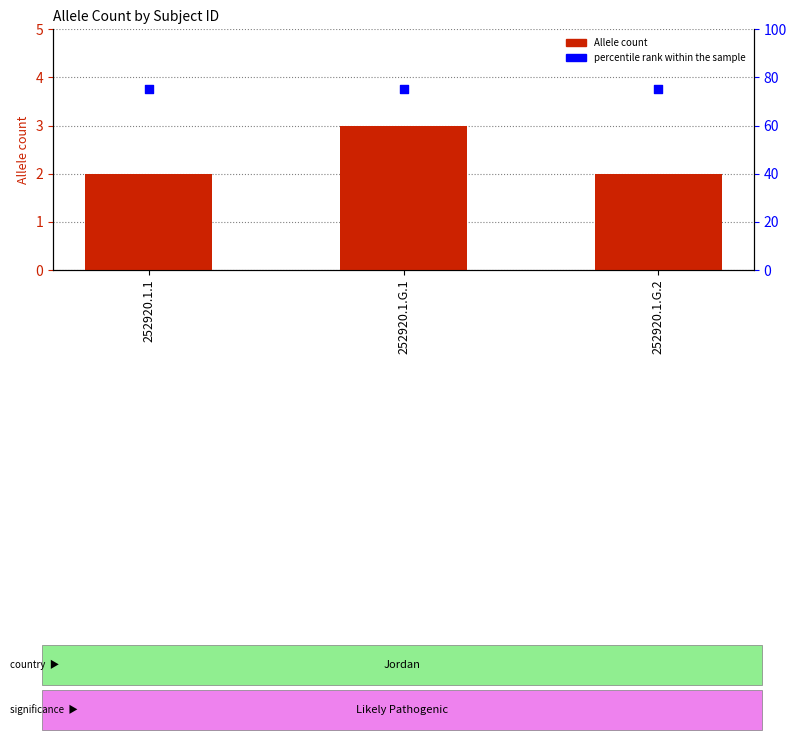

Which series has the largest total across all categories?

percentile rank within the sample